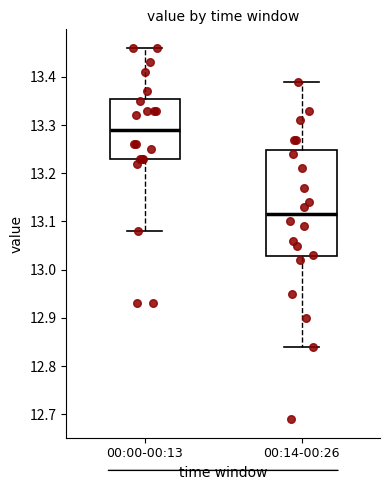

Where does the lower whisker of the box for 00:00-00:13 end on the y-axis? The values are not printed on the chart, so give them approximately, as read against the axis.

13.08